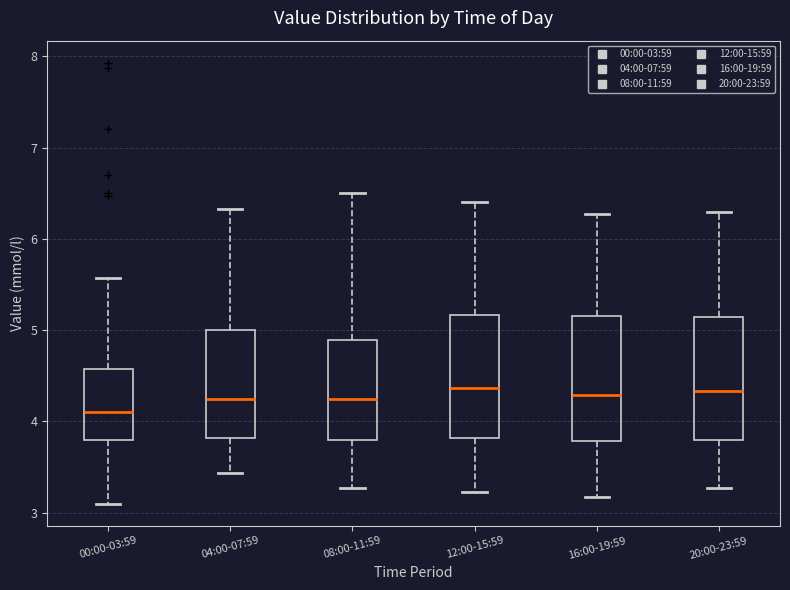

Reading left to right, transcribe this box plot: for each box, give where its median line is, the range the box spans, and where its two whiskers end, as read against the y-axis. The values are not printed on the chart, so give them approximately, as read against the axis.

00:00-03:59: median 4.1, box 3.8 to 4.6, whiskers 3.1 to 5.6
04:00-07:59: median 4.3, box 3.8 to 5.0, whiskers 3.4 to 6.3
08:00-11:59: median 4.3, box 3.8 to 4.9, whiskers 3.3 to 6.5
12:00-15:59: median 4.4, box 3.8 to 5.2, whiskers 3.2 to 6.4
16:00-19:59: median 4.3, box 3.8 to 5.2, whiskers 3.2 to 6.3
20:00-23:59: median 4.3, box 3.8 to 5.1, whiskers 3.3 to 6.3